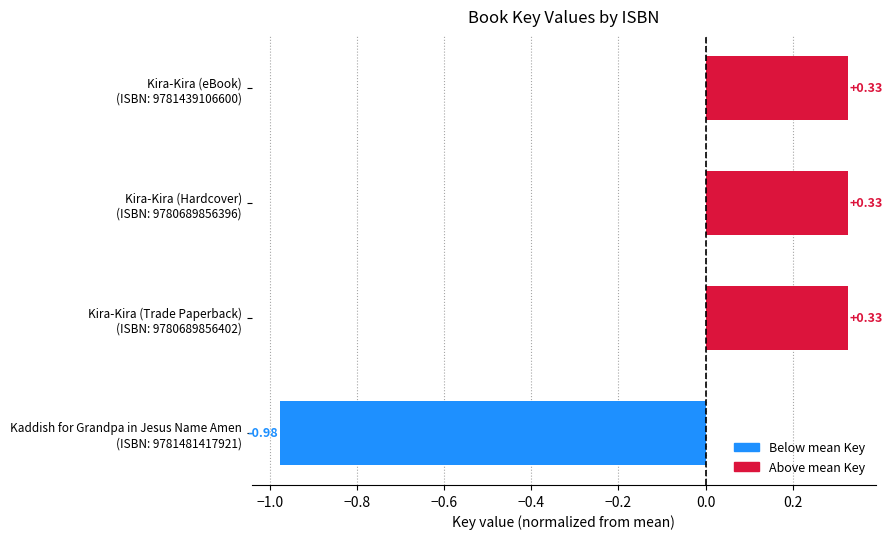

What is the difference between the maximum and minimum values?

1.3